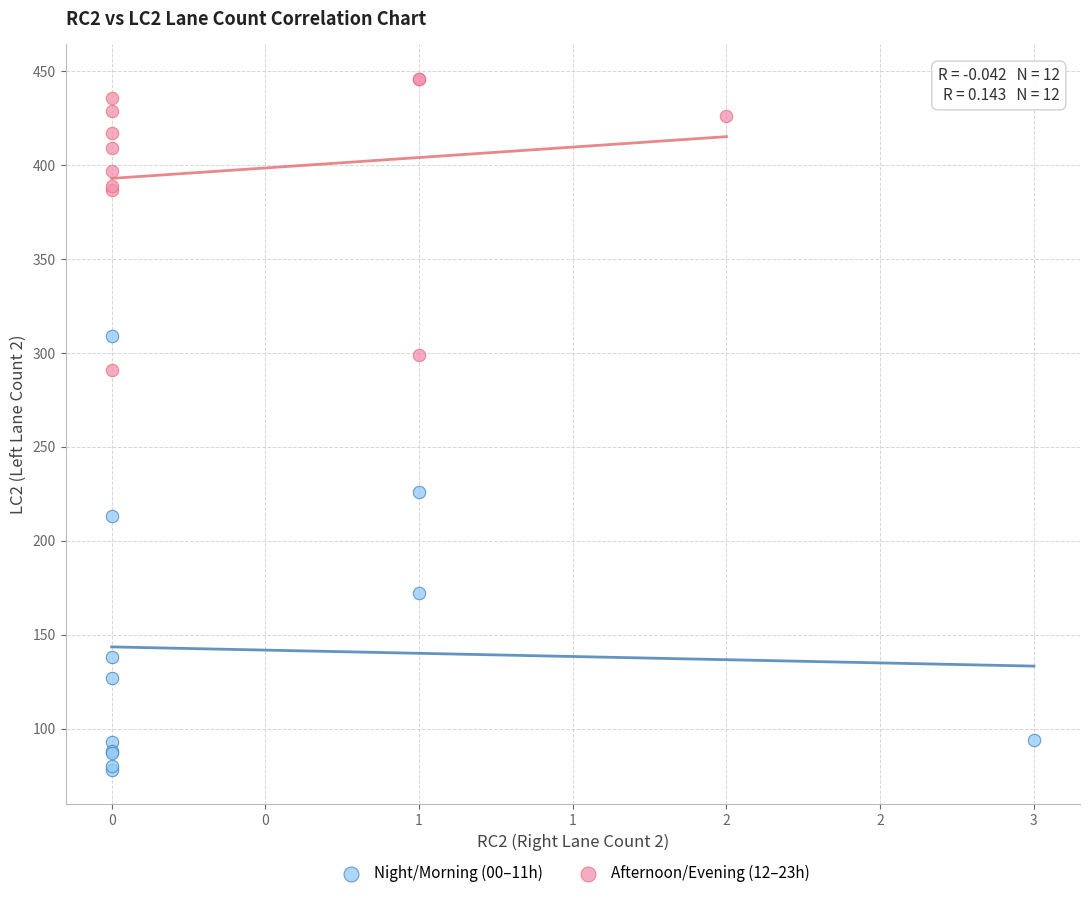

Which series has the widest spread of Y values?

Night/Morning (00–11h)